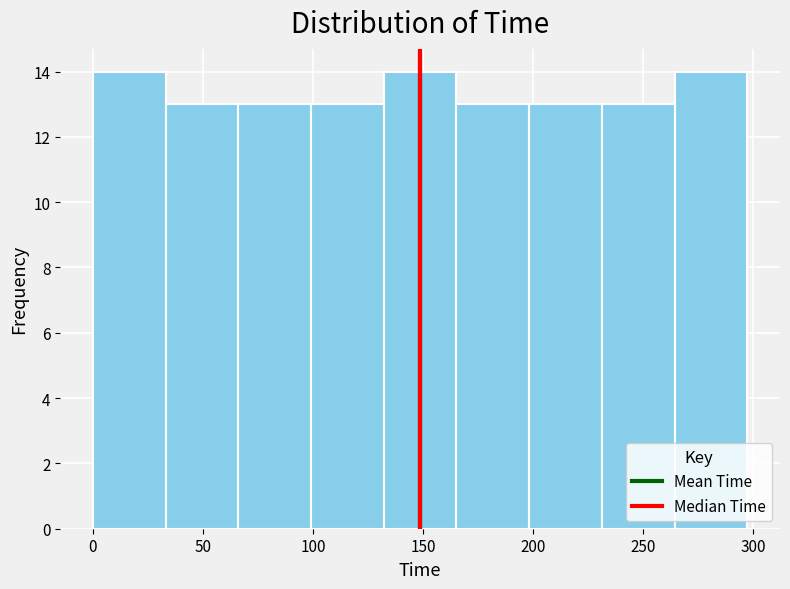

Reading left to right, list every bar in this chart as the range it spans on the x-axis followed by its height. Neither the bar edges nor the heights are printed on the chart, so give them approximately, as read against the axes.

0 to 35: 14
35 to 65: 13
65 to 100: 13
100 to 130: 13
130 to 165: 14
165 to 200: 13
200 to 230: 13
230 to 265: 13
265 to 300: 14